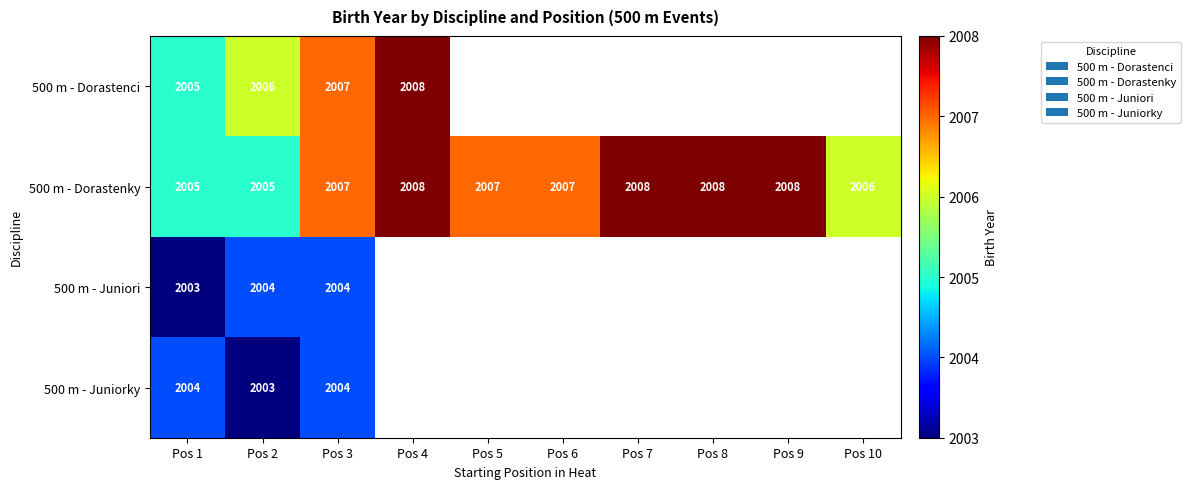

At which category is the sum across all series the highest?

Pos 3